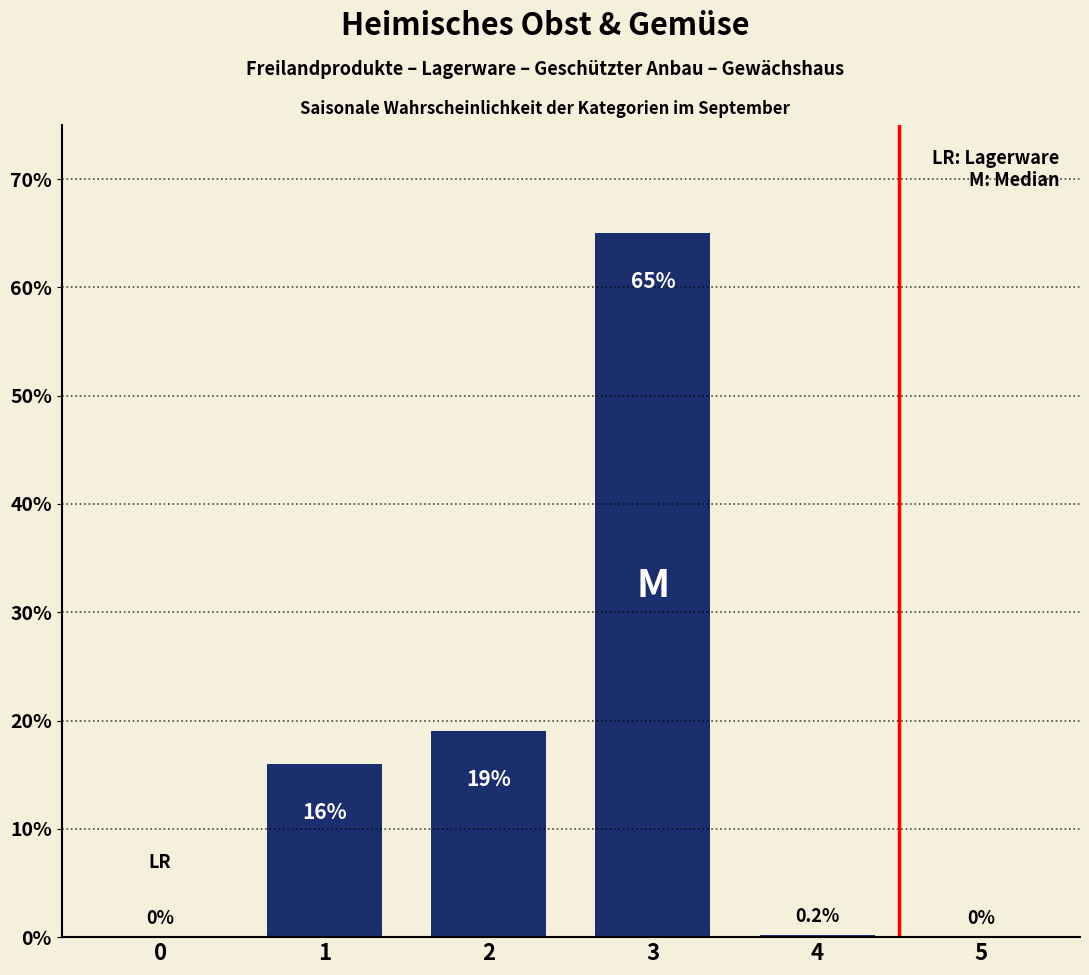

The chart shows a value of 37.1 at 5. True or false?

False